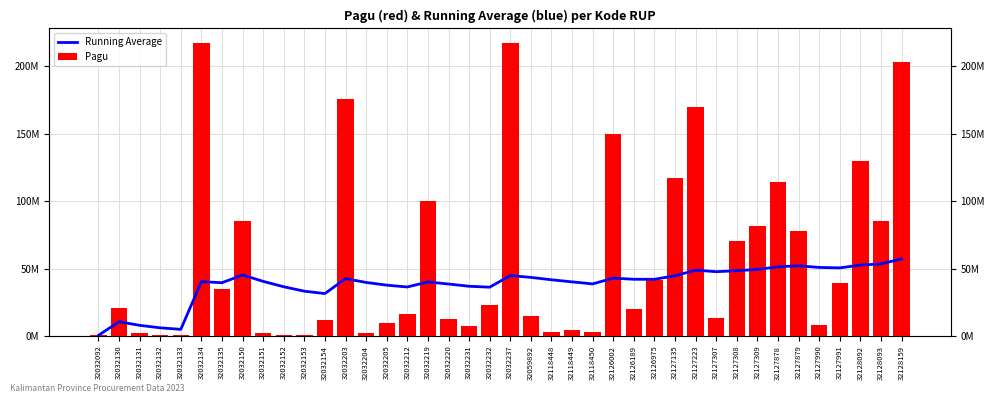

At which label is Running Average closest to 28782224?

32032154